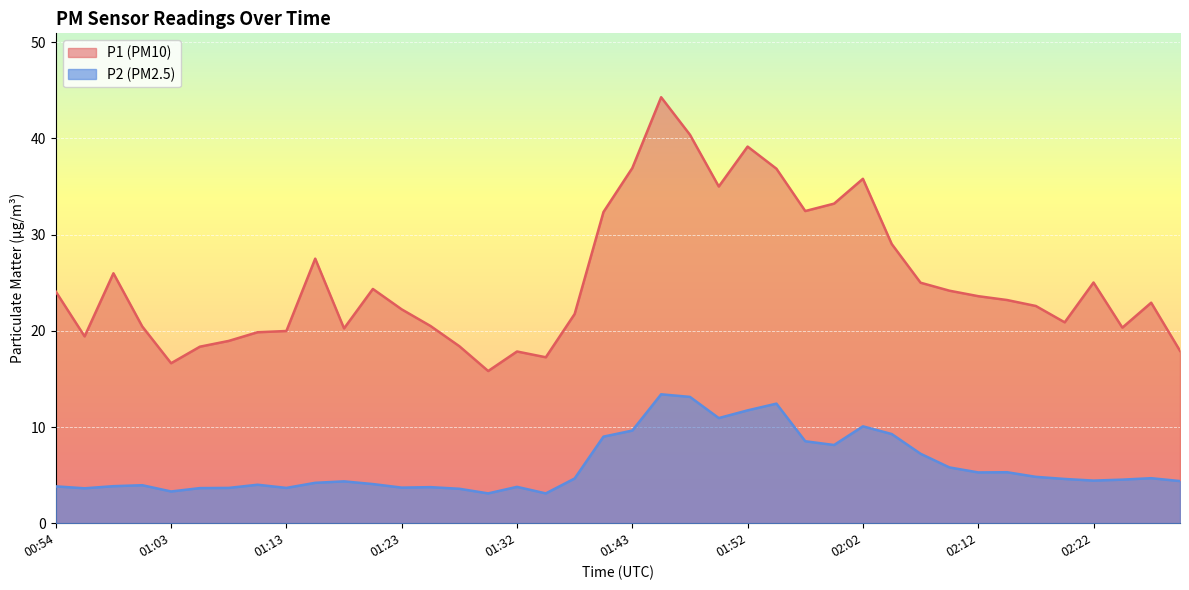

At which label is P1 closest to 30?

02:05